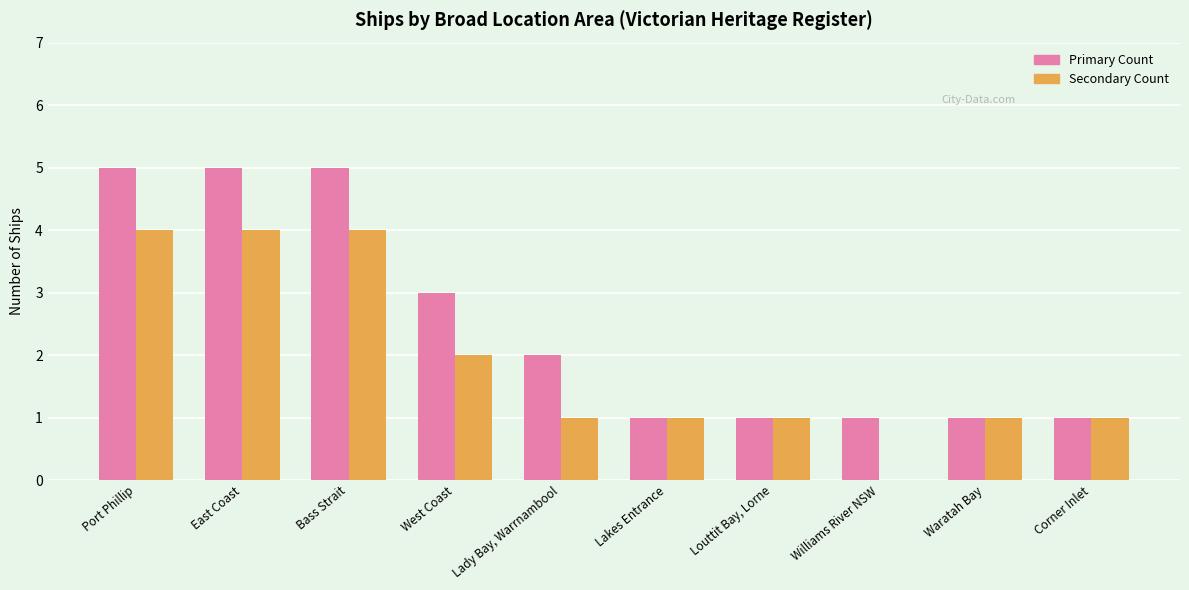

Is it true that Primary Count equals 1 at Louttit Bay, Lorne?

True